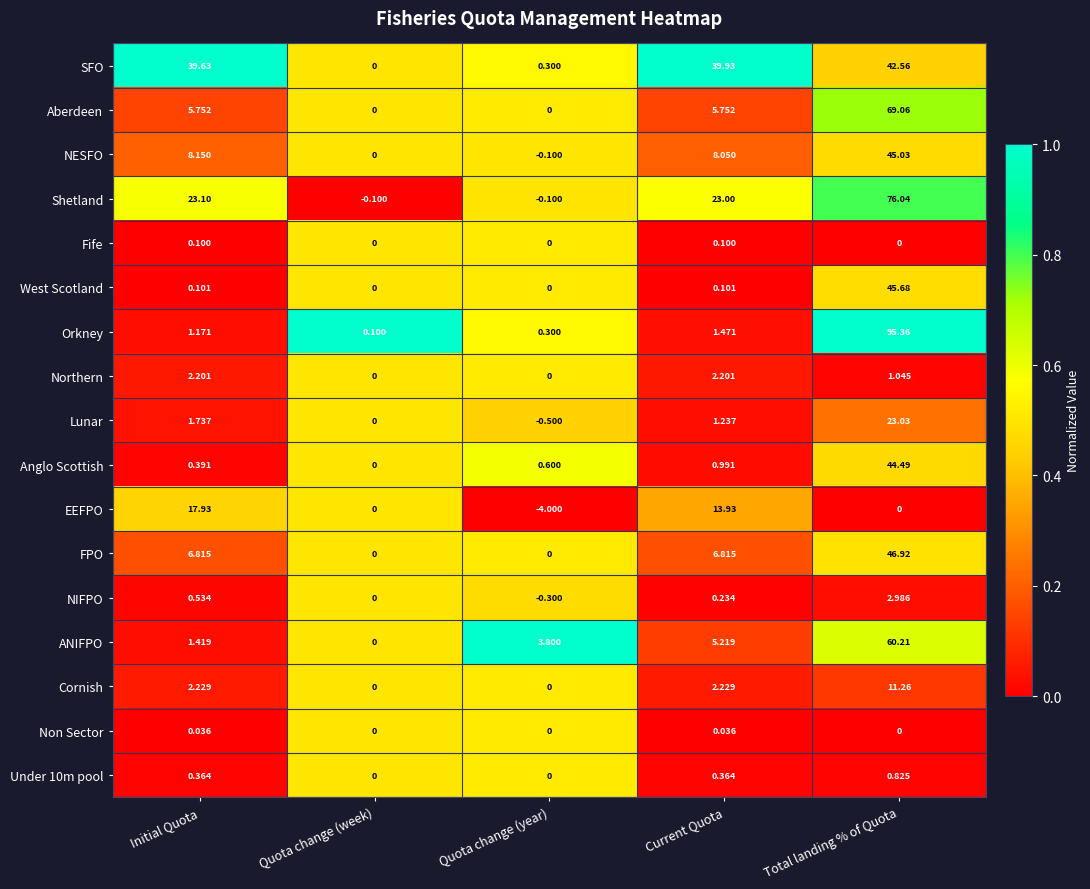

Where does the NESFO series first go above 8?

Initial Quota